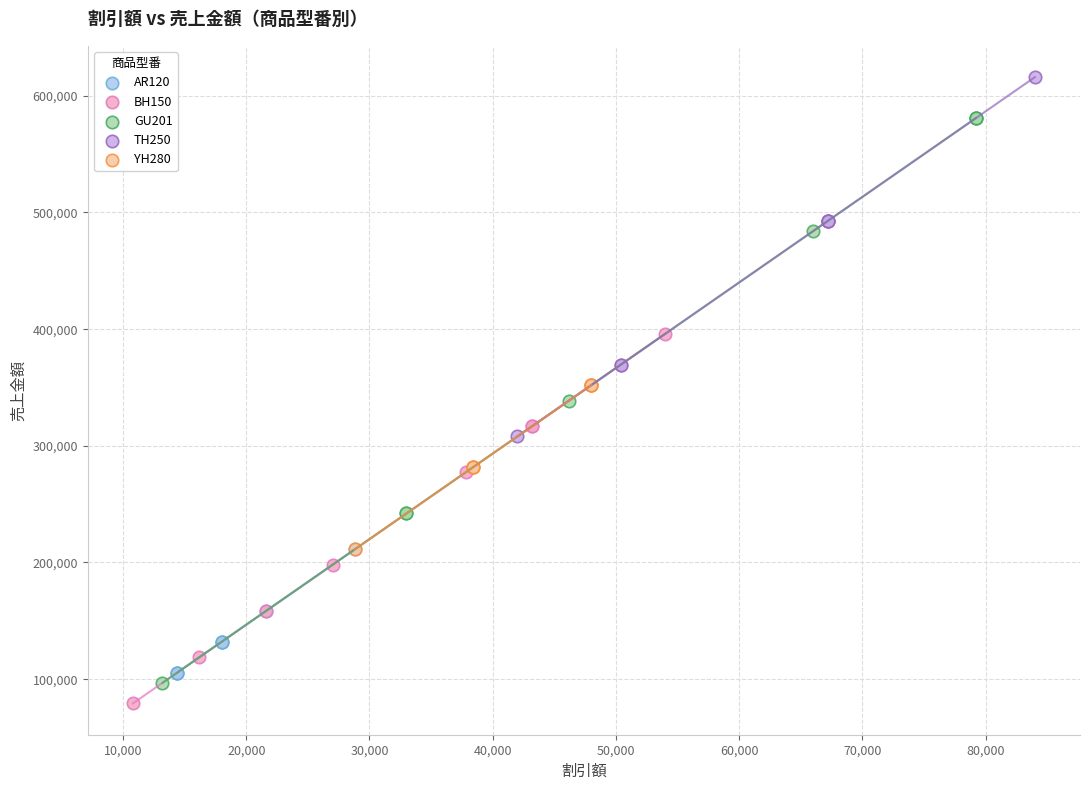

Which series has the largest Y range (max minus min)?

GU201